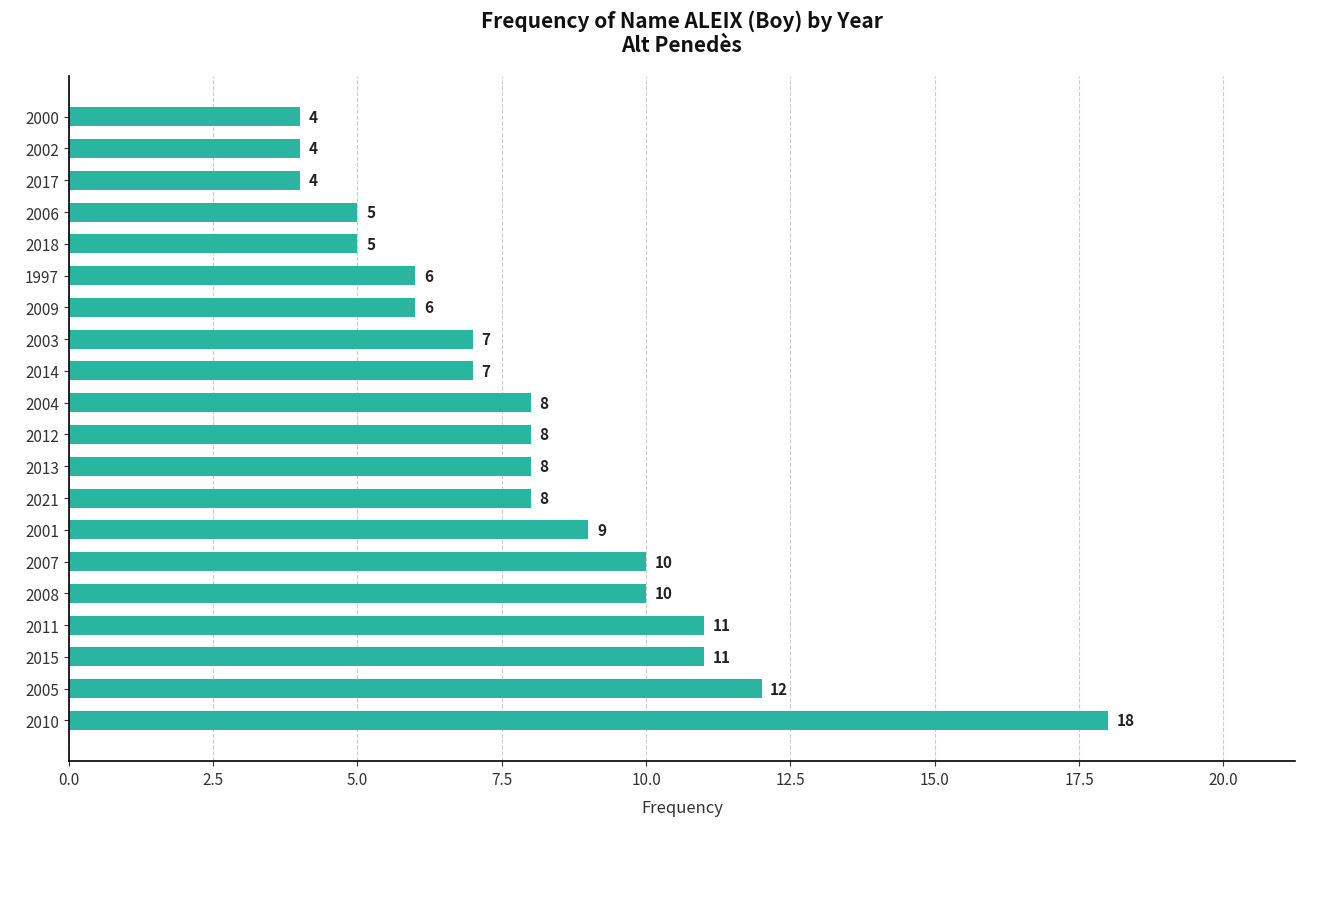

The chart shows a value of 11 at 2011. True or false?

True